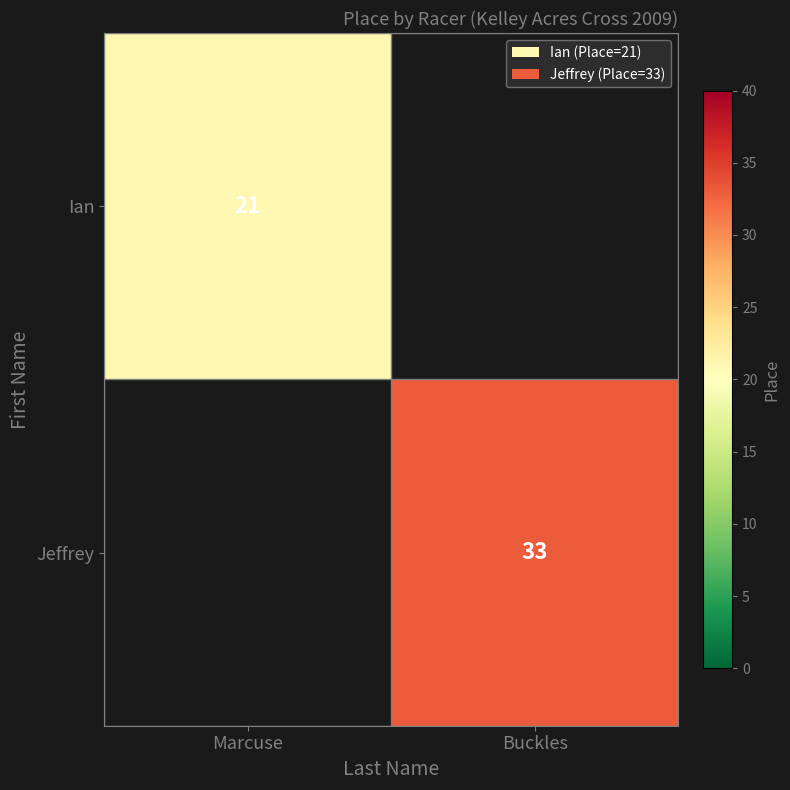

True or false: Jeffrey has a value of 18 at Buckles.

False